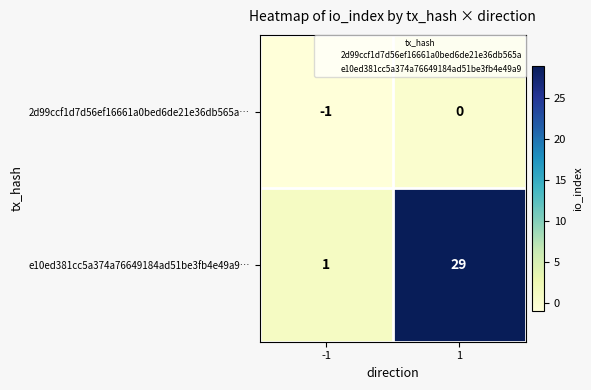

At how many categories does at least one series exceed 23?

1